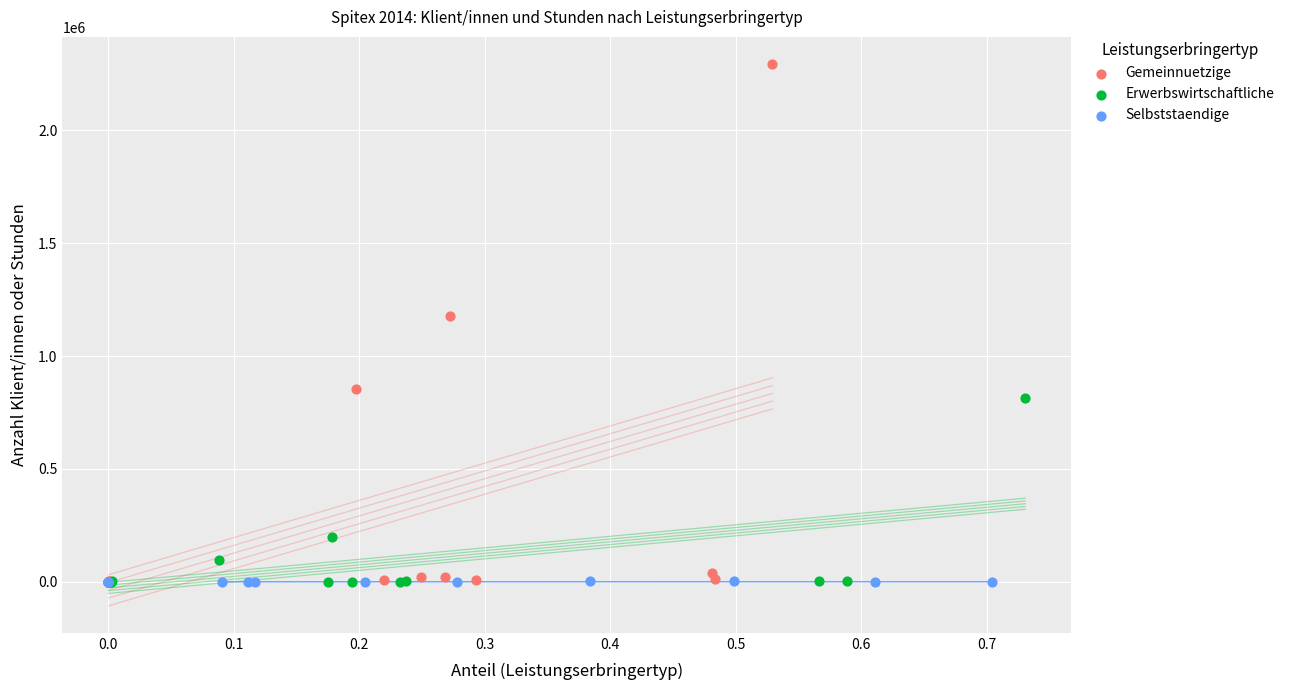

Which series contains the highest Y value?

Gemeinnuetzige